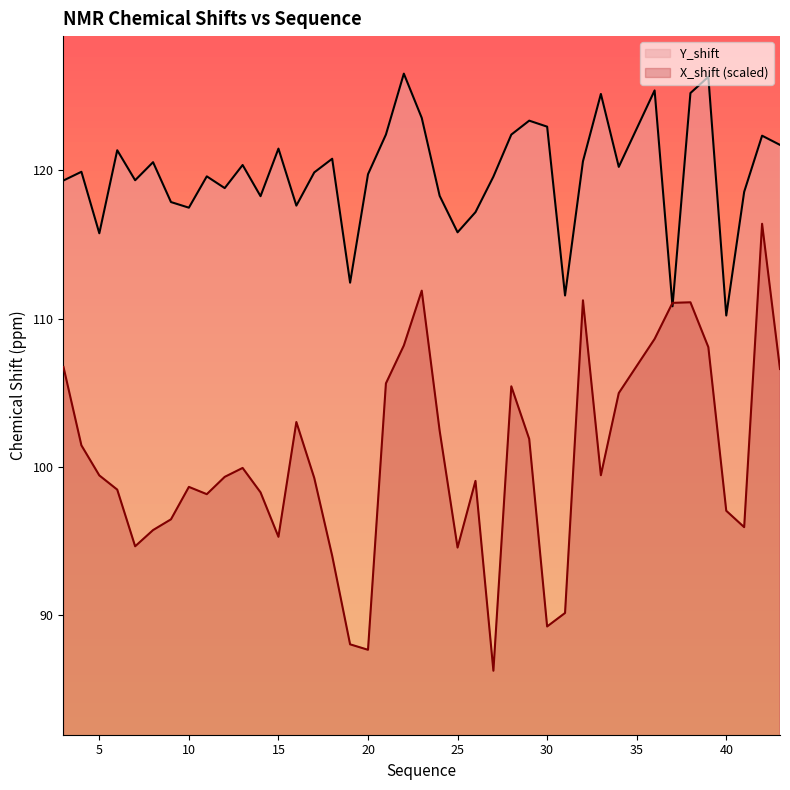

Reading right to left, transcribe all the data shown in this chart.

Y_shift: 121.7	122.3	118.5	110.2	126.3	125.2	110.8	125.4	120.2	125.1	120.6	111.6	122.9	123.3	122.4	119.6	117.2	115.8	118.3	123.5	126.5	122.4	119.7	112.4	120.8	119.9	117.6	121.5	118.3	120.4	118.8	119.6	117.5	117.9	120.5	119.3	121.3	115.8	119.9	119.3
X_shift: 106.6	116.4	95.9	97.0	108.1	111.1	111.1	108.6	105.0	99.4	111.2	90.2	89.2	101.9	105.4	86.3	99.1	94.6	102.4	111.9	108.2	105.6	87.7	88.0	94.0	99.3	103.0	95.3	98.3	99.9	99.3	98.2	98.7	96.5	95.7	94.6	98.5	99.4	101.5	106.7